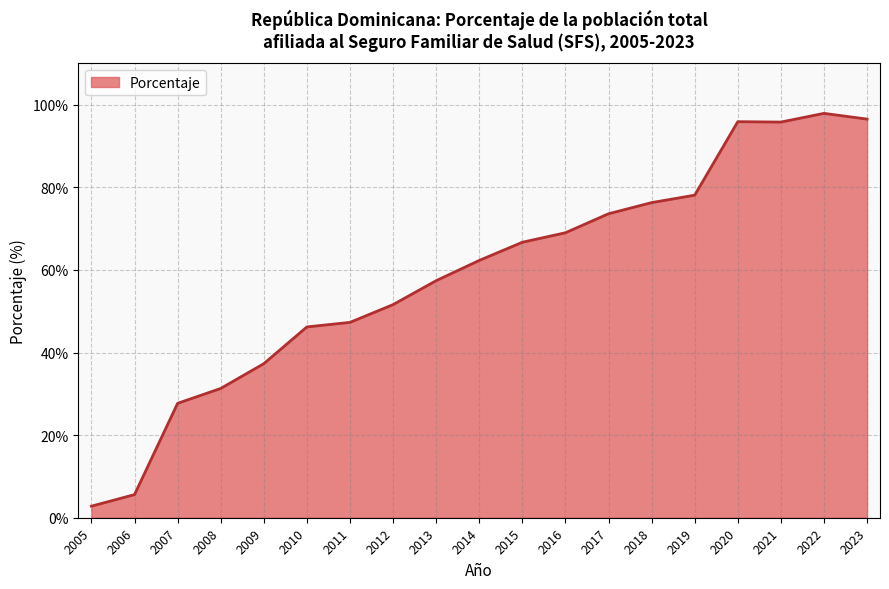

What is the smallest value displayed?

2.8